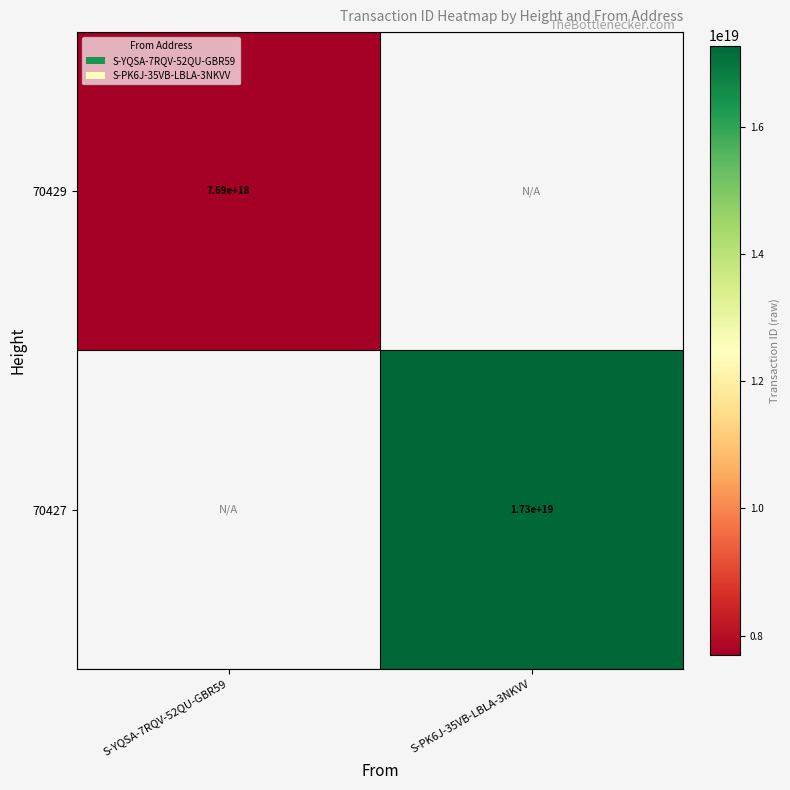

True or false: 70429 has a value of 7690000000000000000 at S-YQSA-7RQV-52QU-GBR59.

True